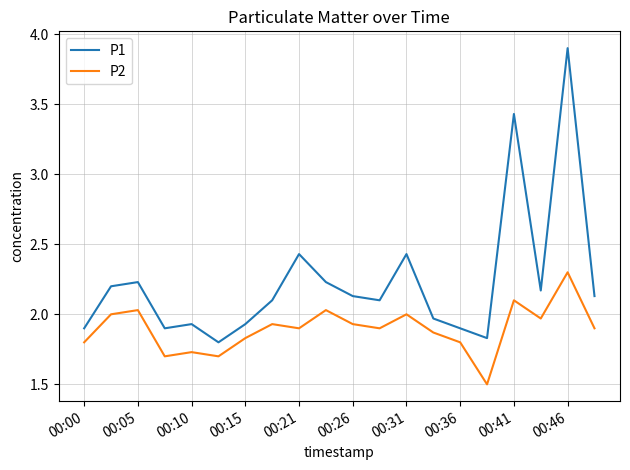

What are all the series names shown in the legend?

P1, P2